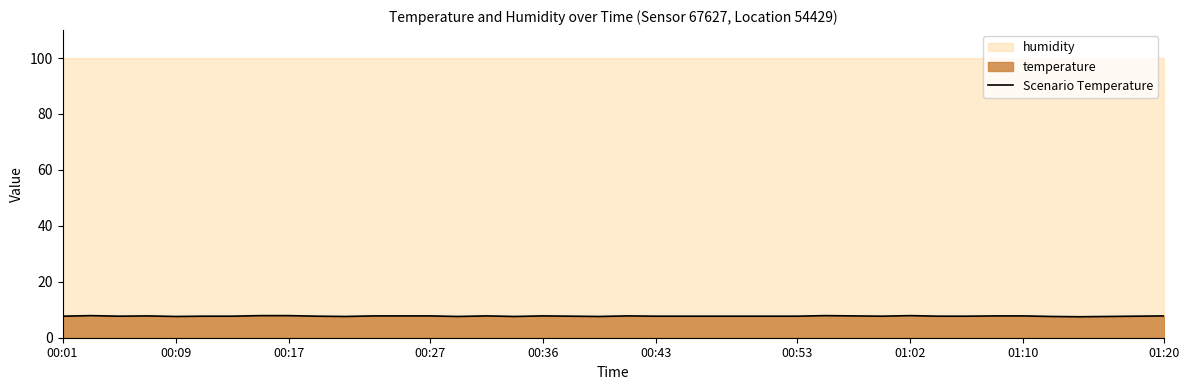

Is it true that the value at 37 is 10.0?

False